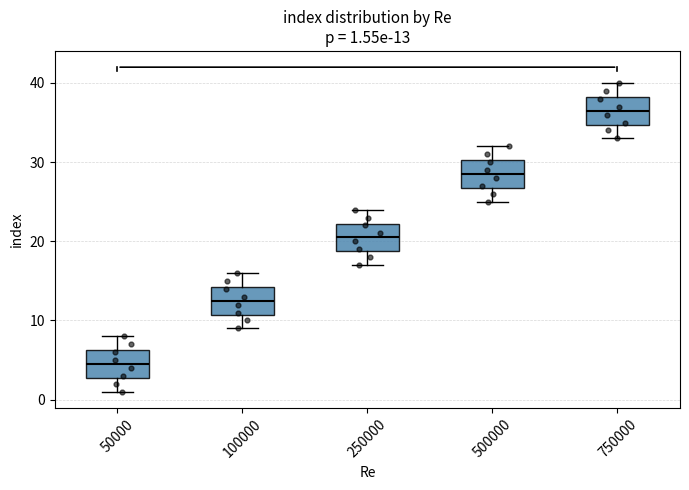

Which box's median line is the lowest?

50000